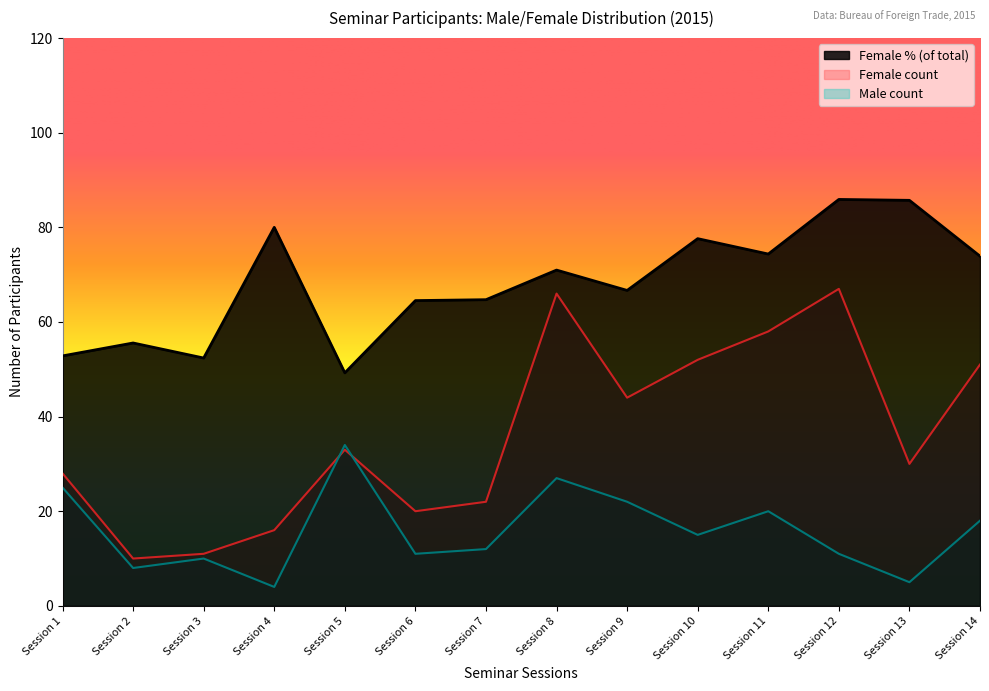

Reading left to right, extract all data points from this chart.

Female: 28.0	10.0	11.0	16.0	33.0	20.0	22.0	66.0	44.0	52.0	58.0	67.0	30.0	51.0
Male: 25.0	8.0	10.0	4.0	34.0	11.0	12.0	27.0	22.0	15.0	20.0	11.0	5.0	18.0
Female%: 52.8	55.6	52.4	80.0	49.2	64.5	64.7	71.0	66.7	77.6	74.4	85.9	85.7	73.9